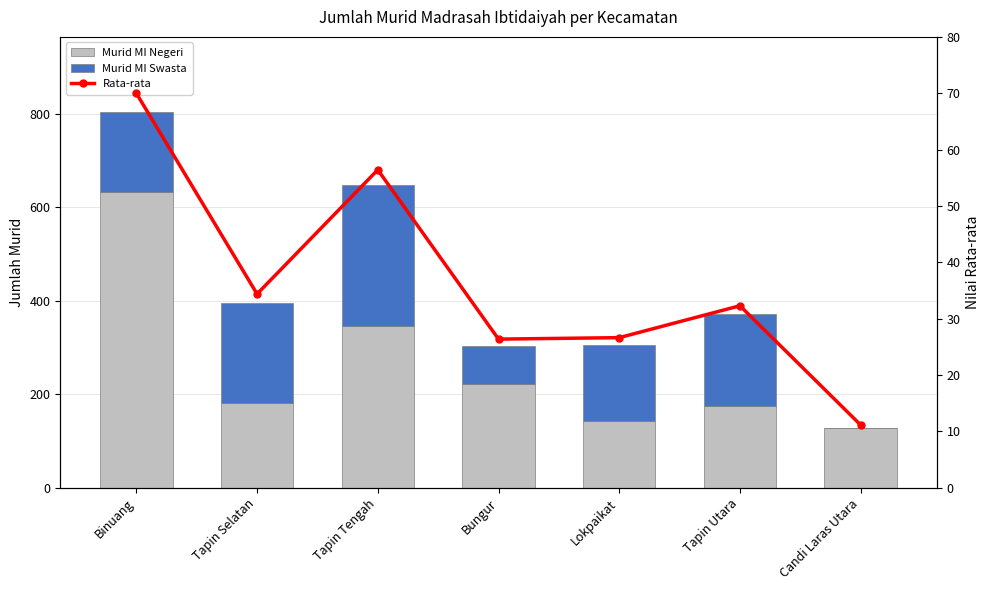

What is the difference between the Rata-rata values at Binuang and Tapin Selatan?

35.6